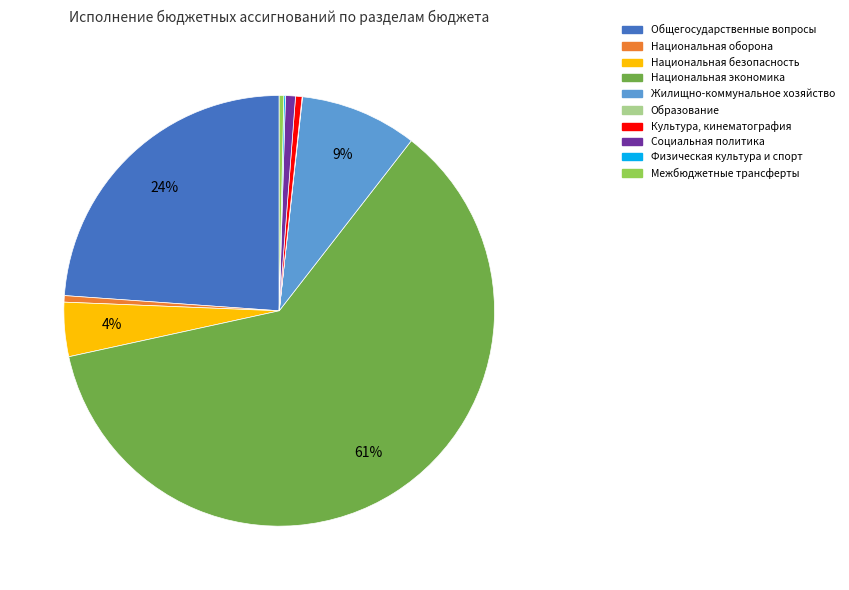

Is there any slice that represents more than half of the pie?

Yes